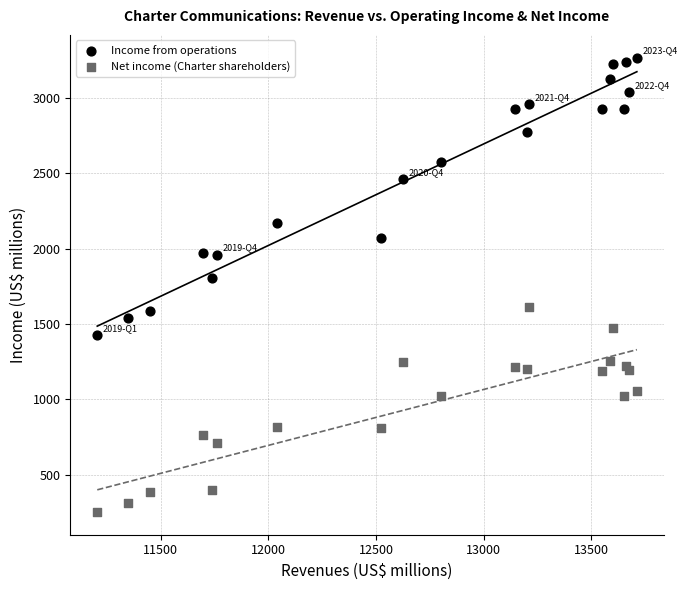

Which series reaches the minimum Y coordinate?

Net income (Charter shareholders)